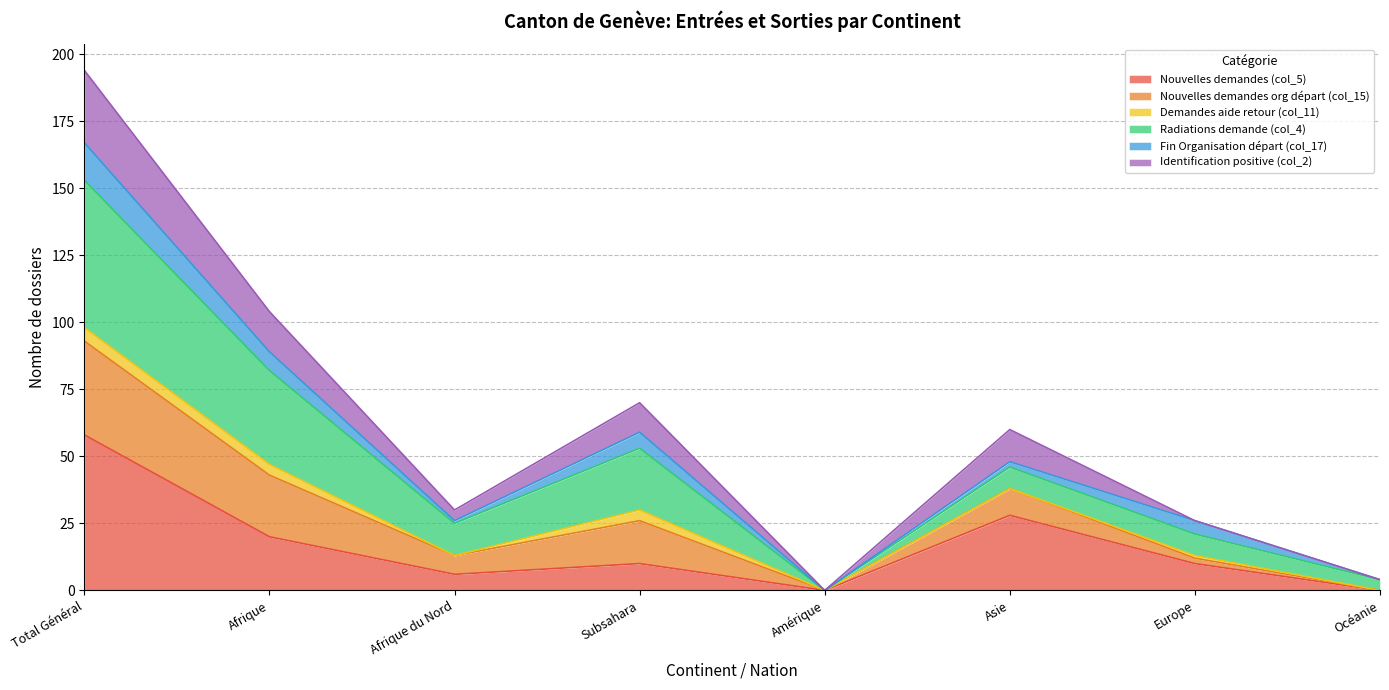

At which category is the sum across all series the highest?

Total Général